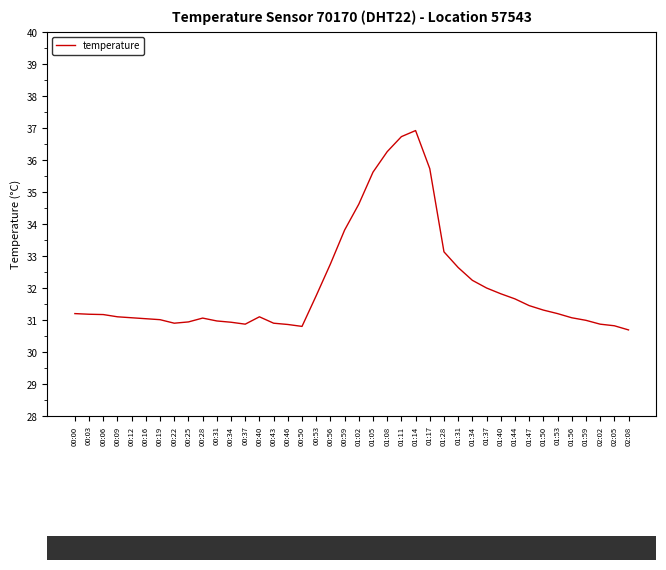

Which has a higher value, 01:53 or 01:11?

01:11